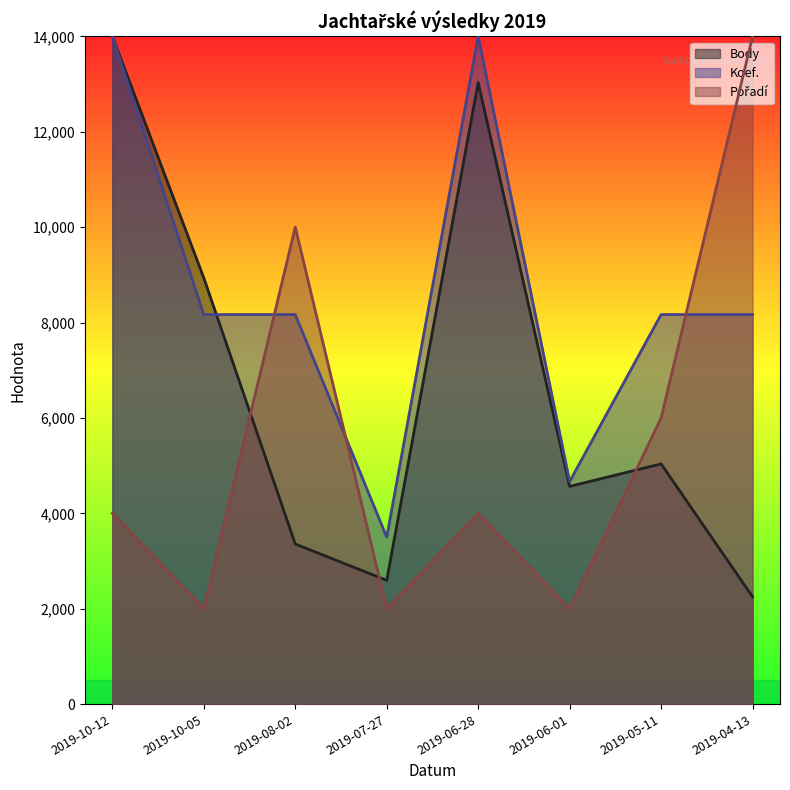

What is the sum of the Pořadí values at 2019-10-12 and 2019-06-01?

6000.0